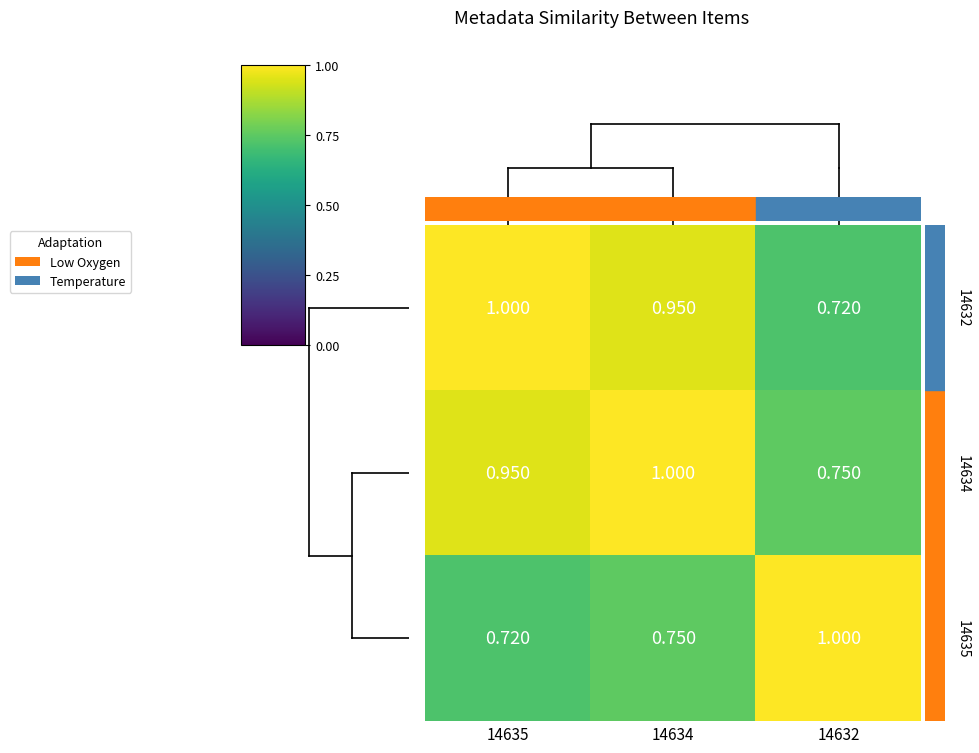

How many categories are shown in the chart?

3